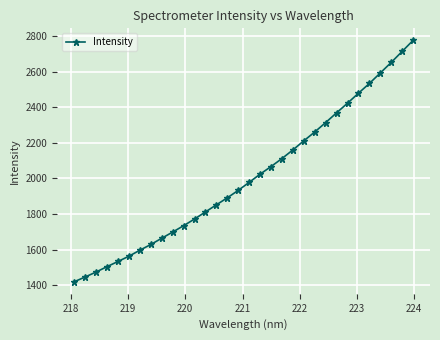

Count the number of values greater than 1978.

16